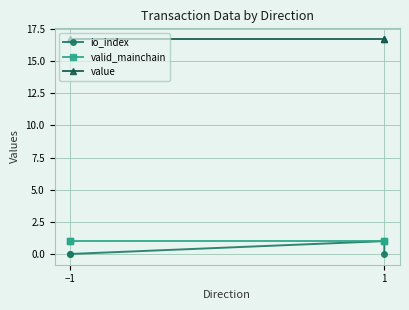

True or false: value and io_index cross at least once.

False